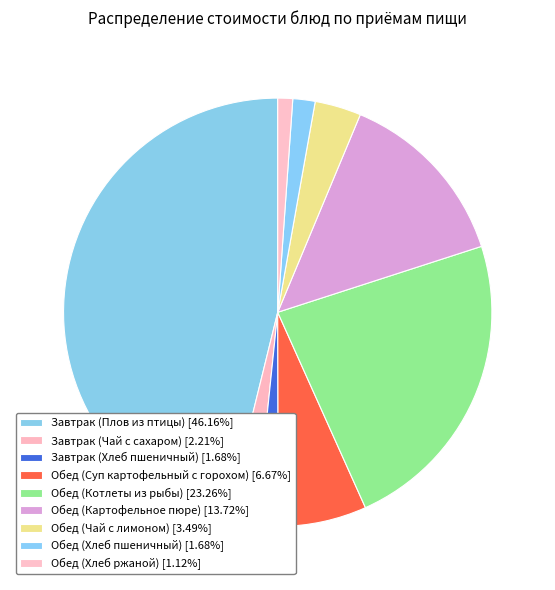

How many slices are in this pie chart?

9